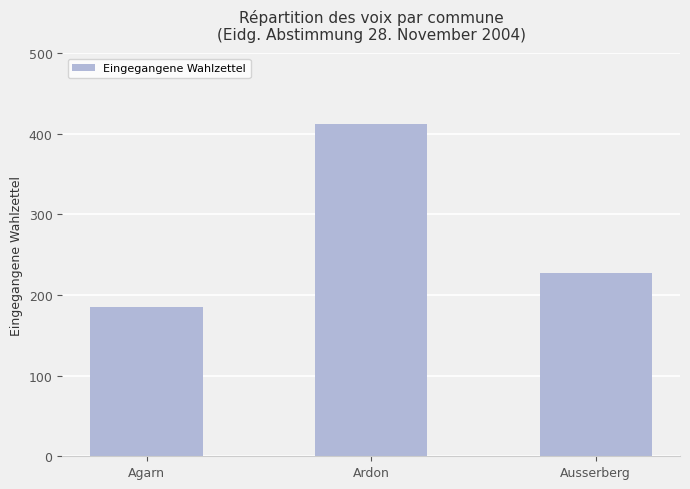

Where does the data first go above 227?

Ardon